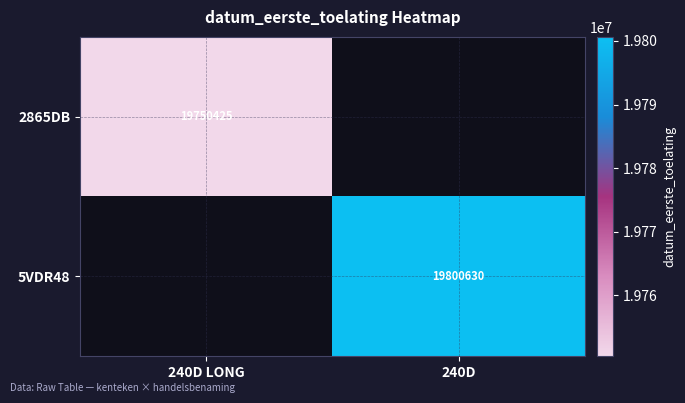

At how many categories does at least one series exceed 19798588?

1